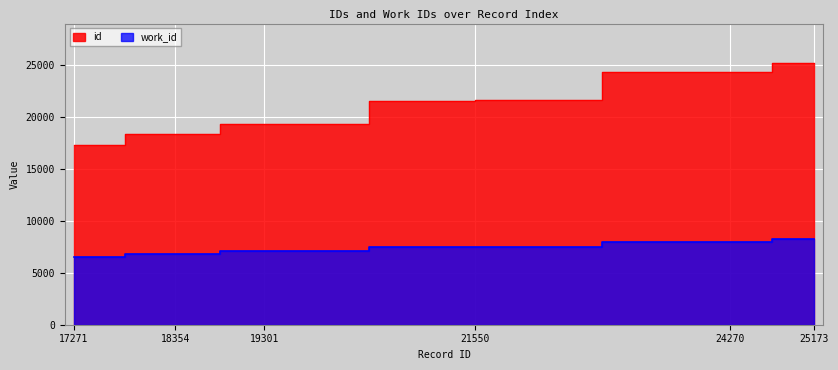

At 21553, list the series in order from smallest to largest.

work_id, id